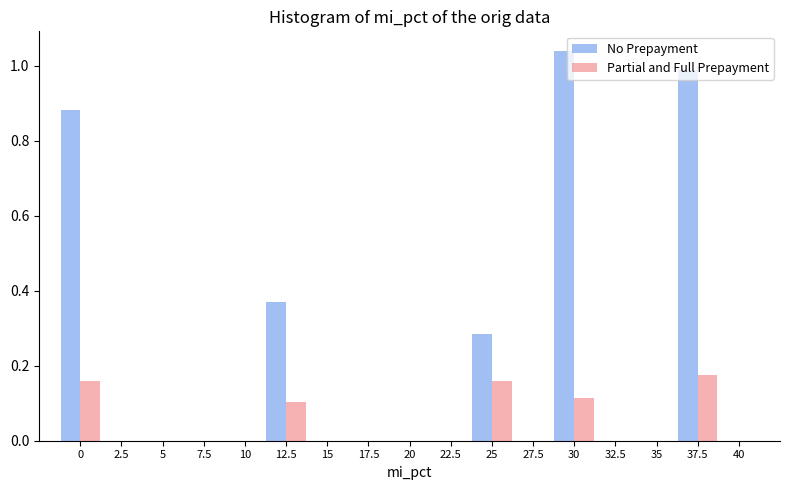

Which series has the widest spread of values?

No Prepayment